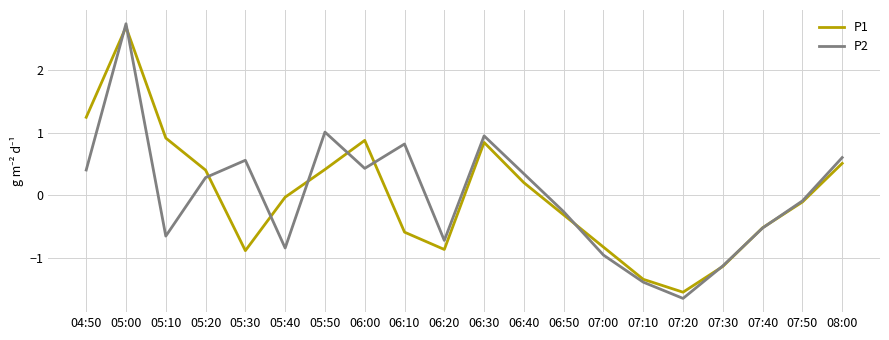

Which series changed the most between 05:00 and 07:50?

P2